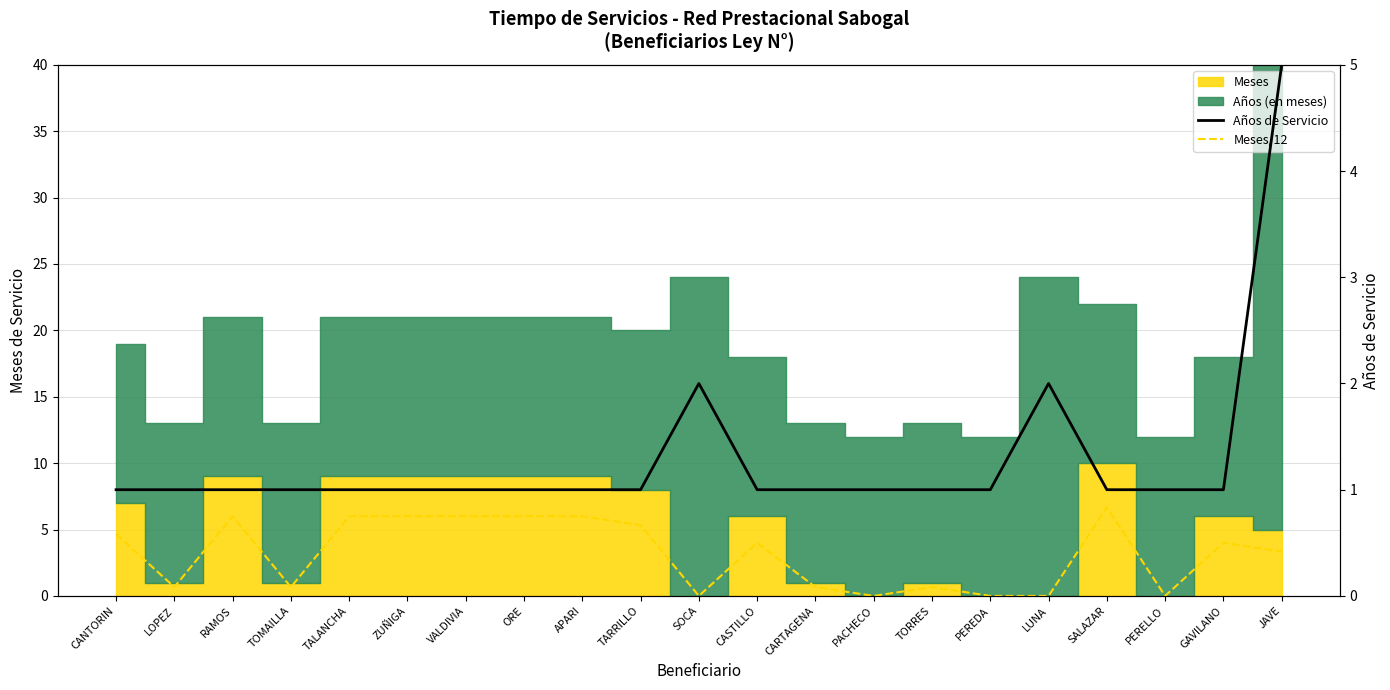

How many lines are shown in the chart?

2